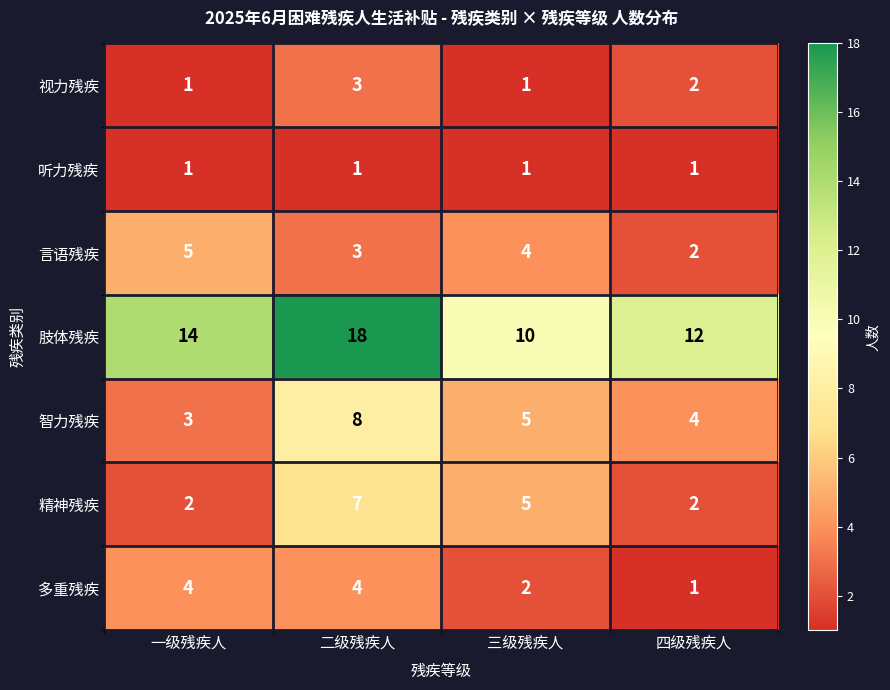

Reading right to left, what are all the values shown in this chart?

视力残疾: 四级残疾人=2	三级残疾人=1	二级残疾人=3	一级残疾人=1
听力残疾: 四级残疾人=1	三级残疾人=1	二级残疾人=1	一级残疾人=1
言语残疾: 四级残疾人=2	三级残疾人=4	二级残疾人=3	一级残疾人=5
肢体残疾: 四级残疾人=12	三级残疾人=10	二级残疾人=18	一级残疾人=14
智力残疾: 四级残疾人=4	三级残疾人=5	二级残疾人=8	一级残疾人=3
精神残疾: 四级残疾人=2	三级残疾人=5	二级残疾人=7	一级残疾人=2
多重残疾: 四级残疾人=1	三级残疾人=2	二级残疾人=4	一级残疾人=4